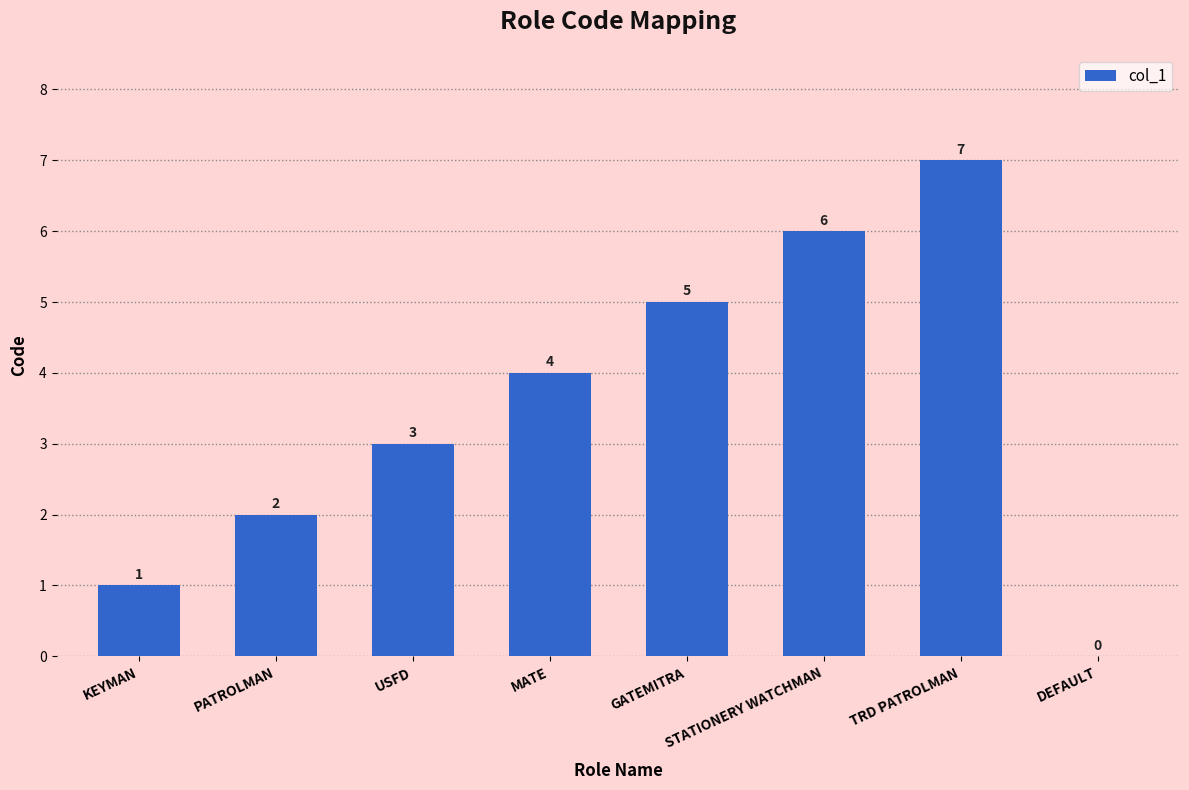

Which has a higher value, STATIONERY WATCHMAN or KEYMAN?

STATIONERY WATCHMAN